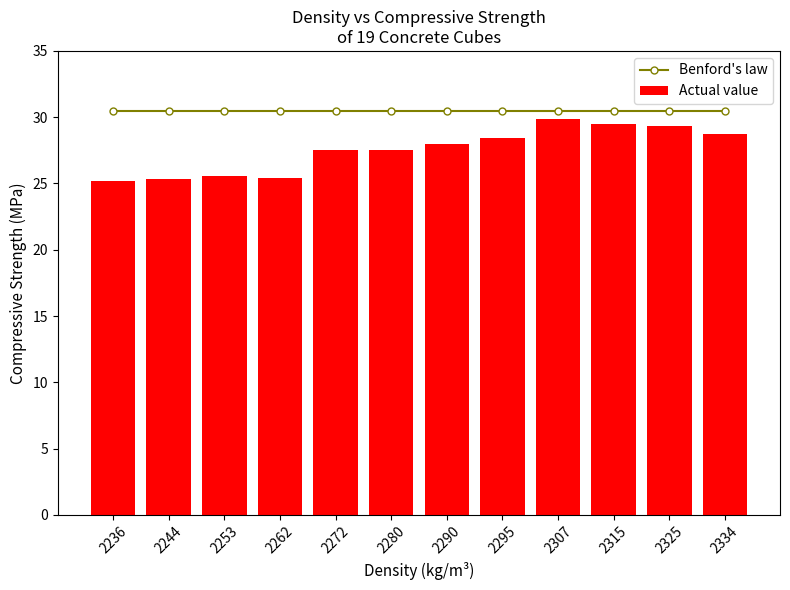

The Benford's law series shows 30.5 at 2307. True or false?

True